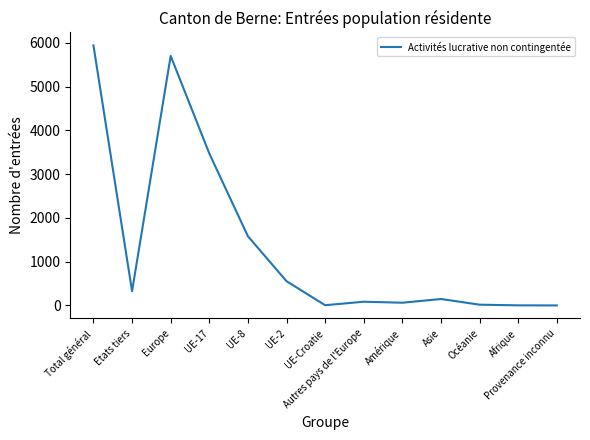

What is the difference between the maximum and minimum values?

5943